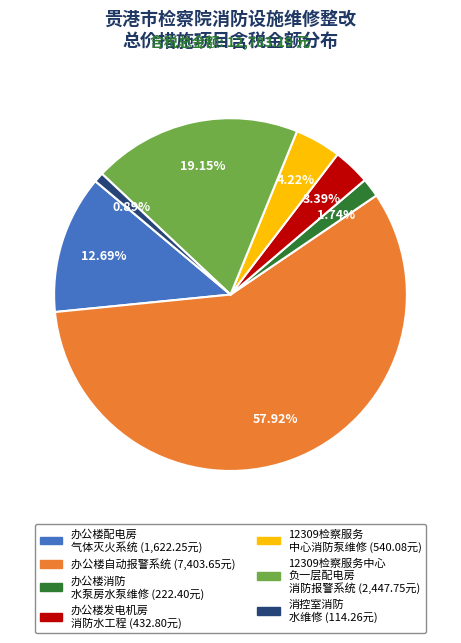

Is there a majority slice in this chart?

Yes